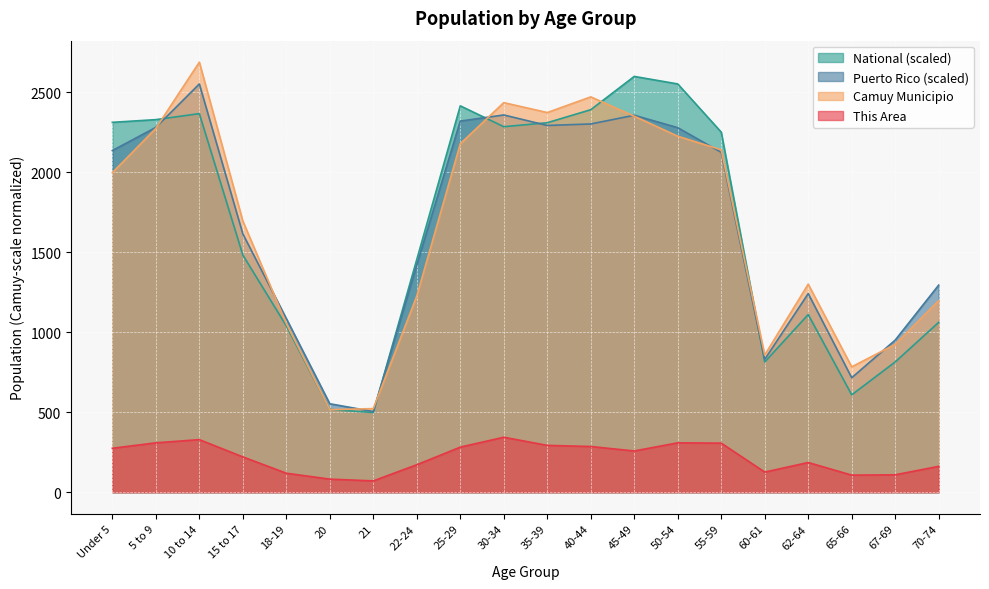

After their last crossing, which series has the higher values: Puerto Rico or Camuy Municipio?

Puerto Rico